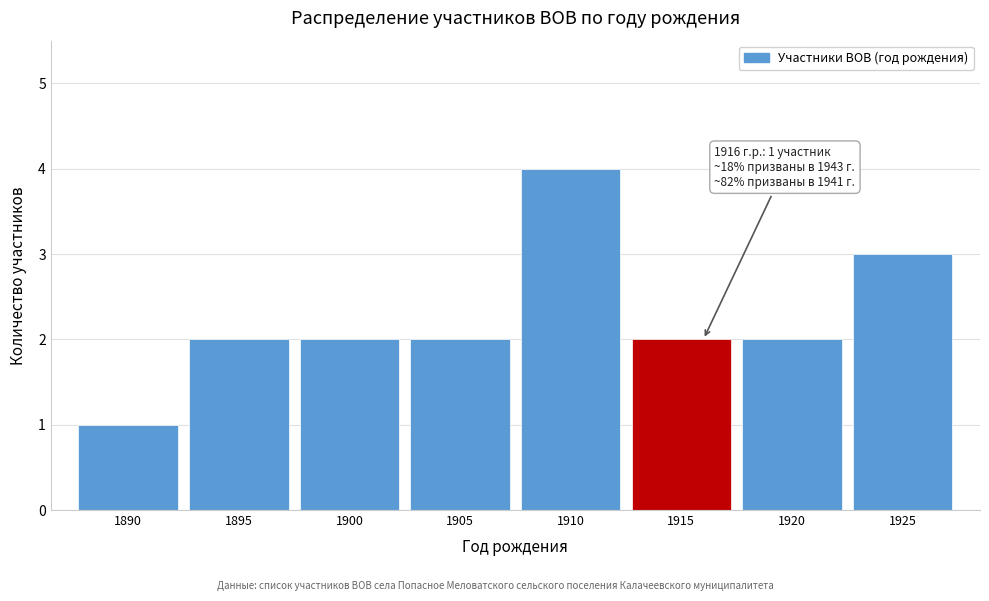

Reading right to left, transcribe all the data shown in this chart.

3	2	2	4	2	2	2	1